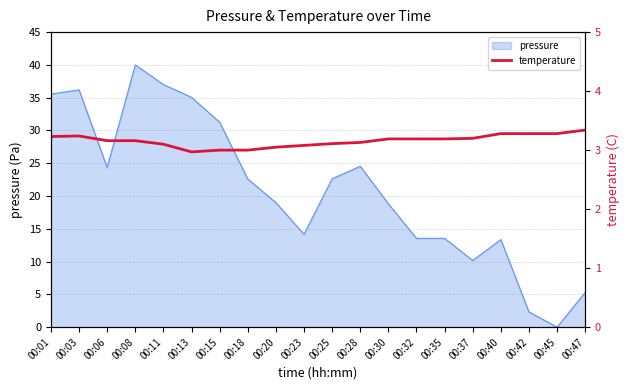

How many values are below 3?

1